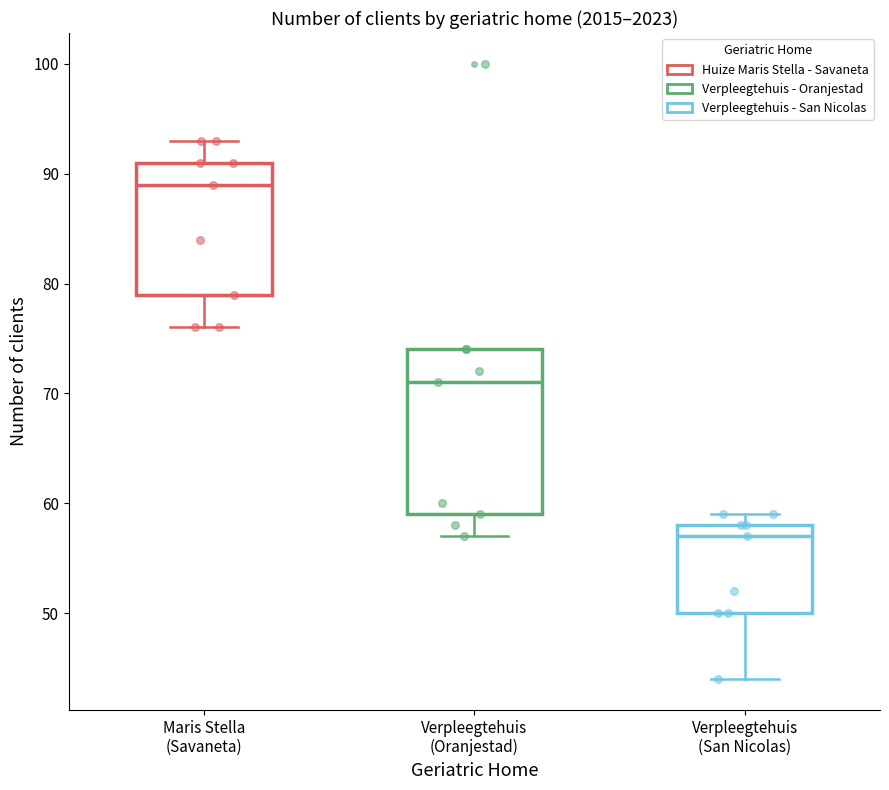

Where is the lower edge of the box for Verpleegtehuis (San Nicolas) on the y-axis? The values are not printed on the chart, so give them approximately, as read against the axis.

50